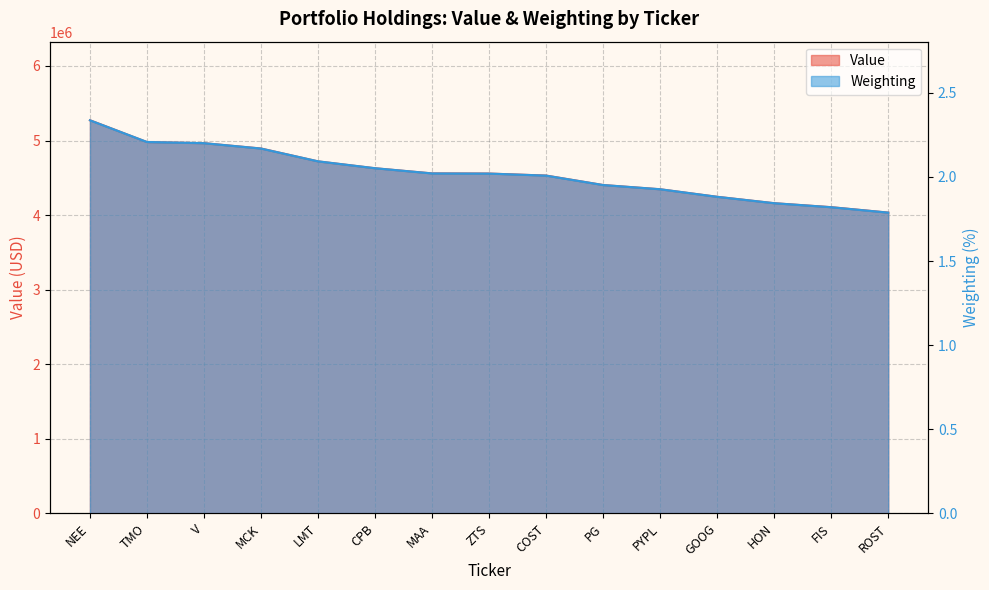

What is the label of the 9th point from the right?

MAA